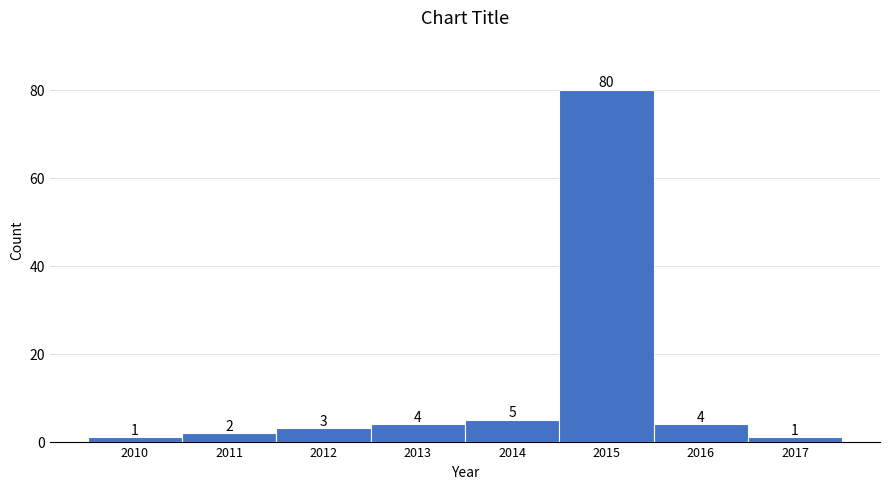

Reading left to right, list all the values displayed in this chart.

2010=1	2011=2	2012=3	2013=4	2014=5	2015=80	2016=4	2017=1